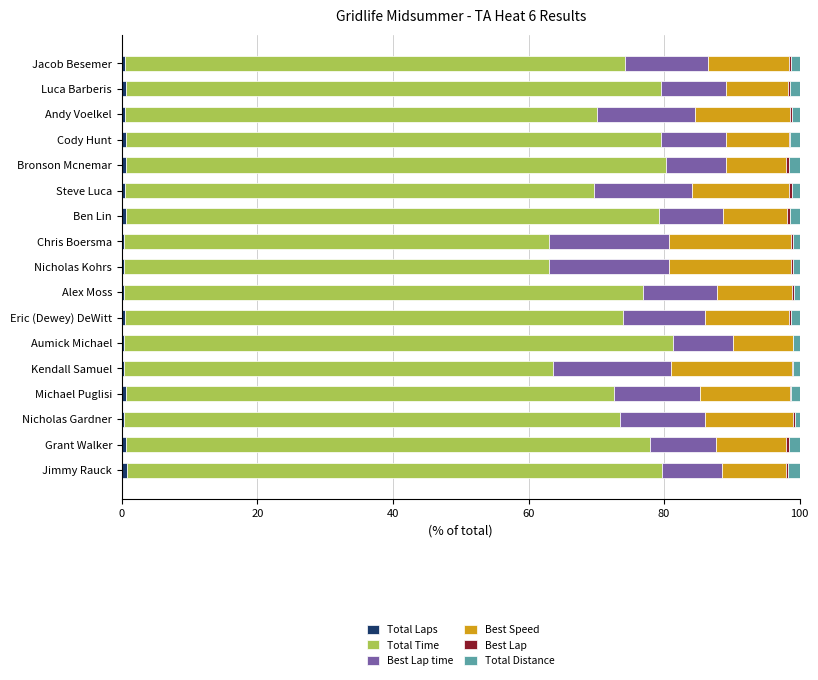

What is the value of the Best Speed bar at the 4th from the left?

13.2